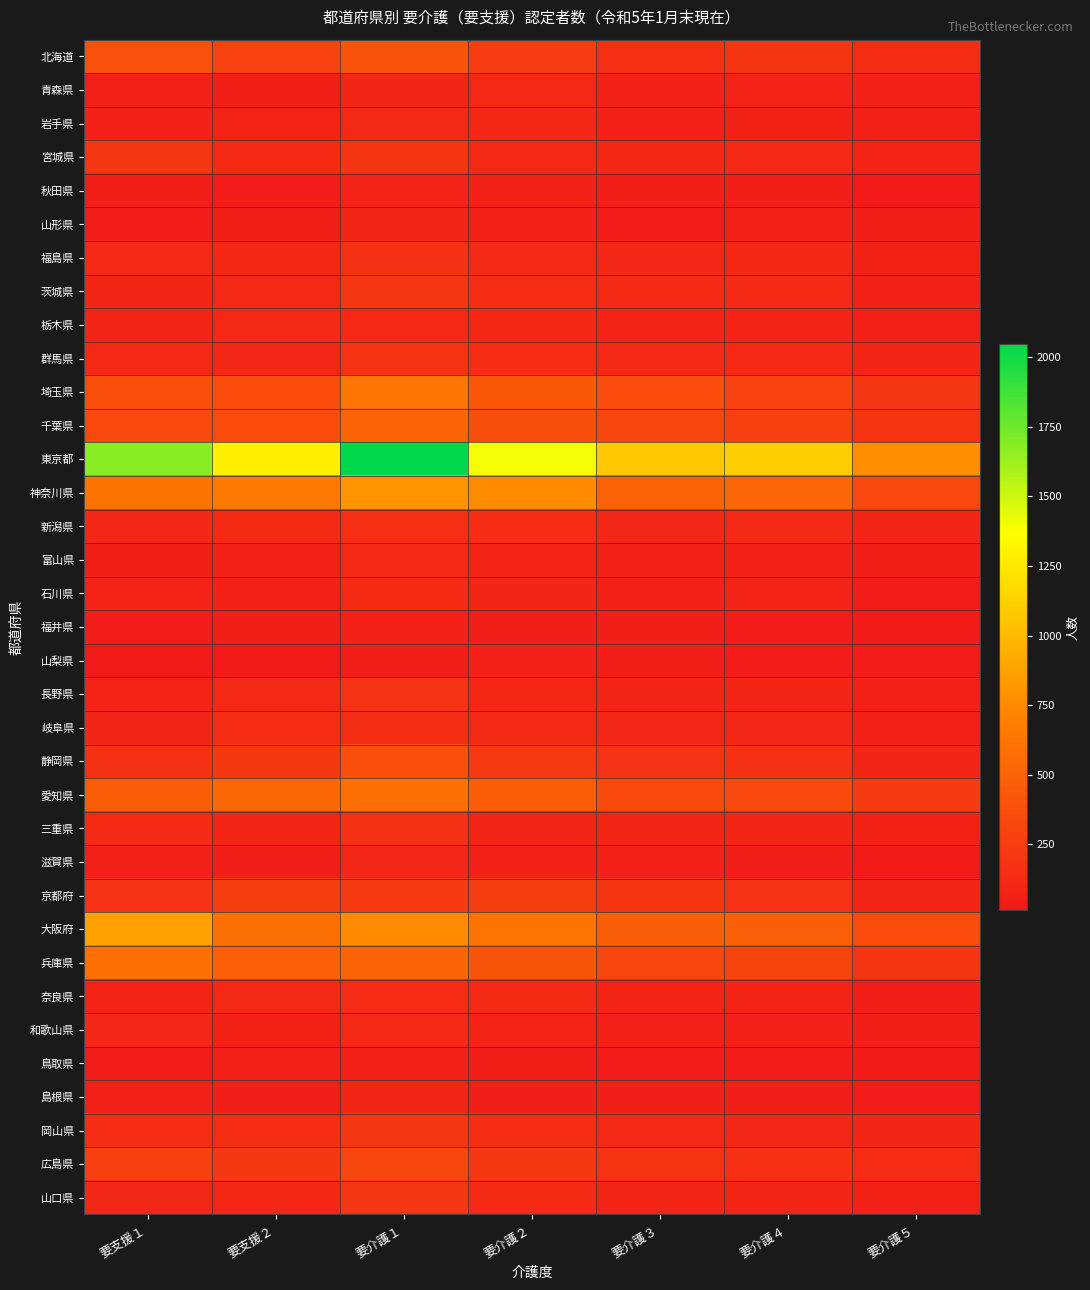

What is the total value across all series at 要支援２?

7337